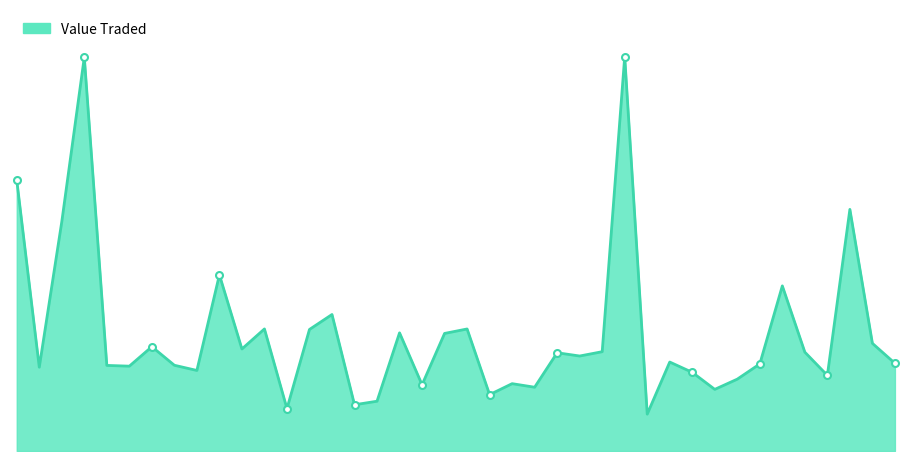

Between 03/09/2023 and 14/01/2024, which is larger?

14/01/2024